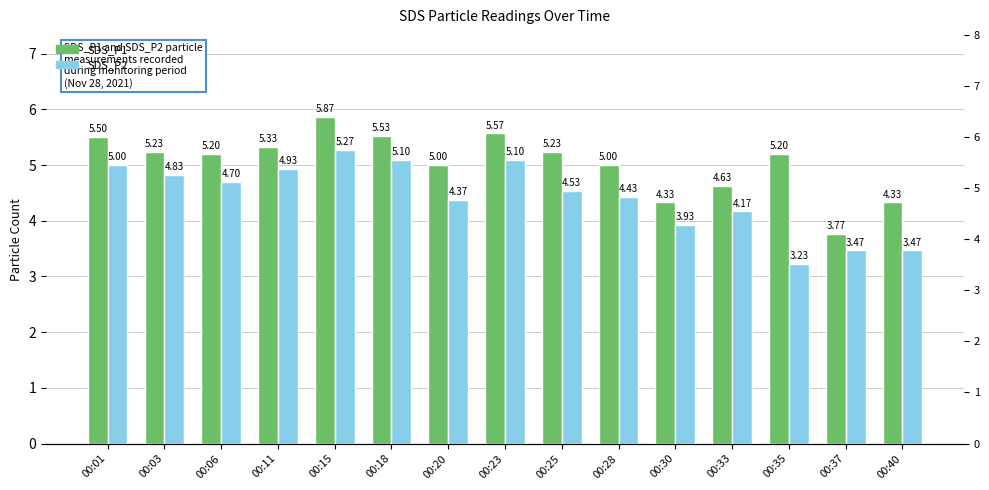

The SDS_P2 series shows 2.2 at 00:37. True or false?

False